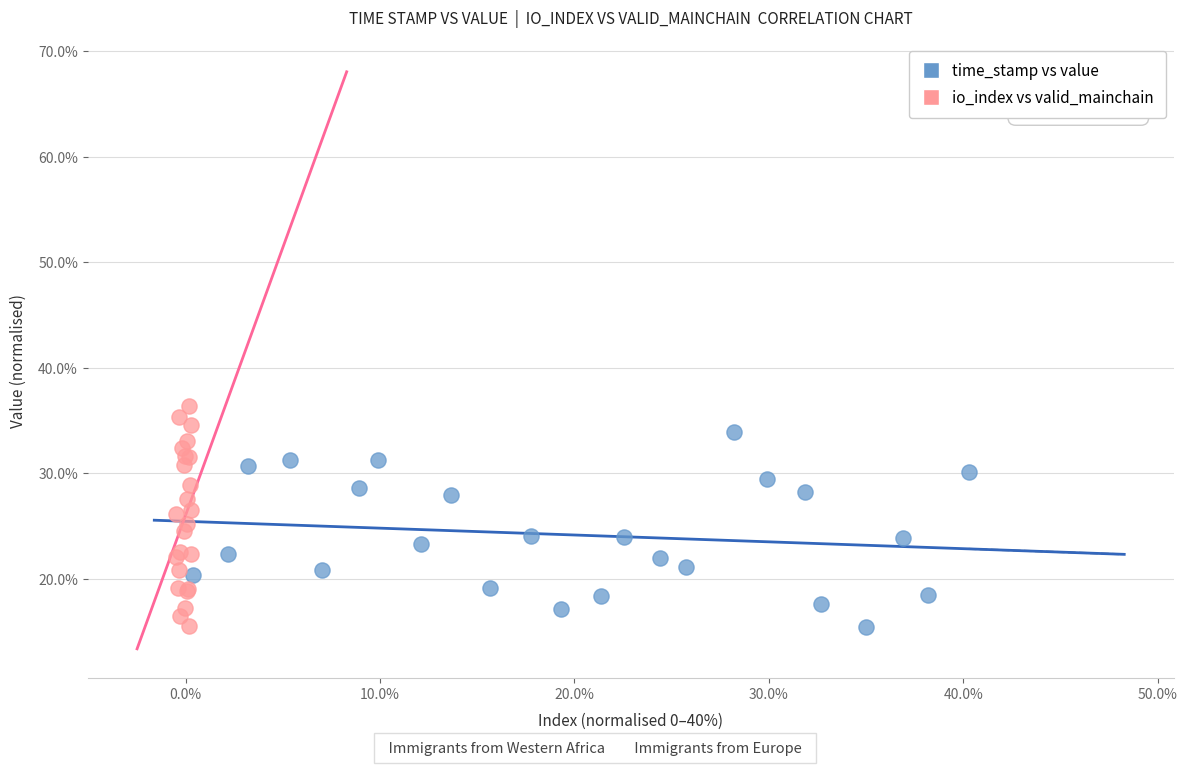

Which series reaches the maximum Y coordinate?

io_index vs valid_mainchain